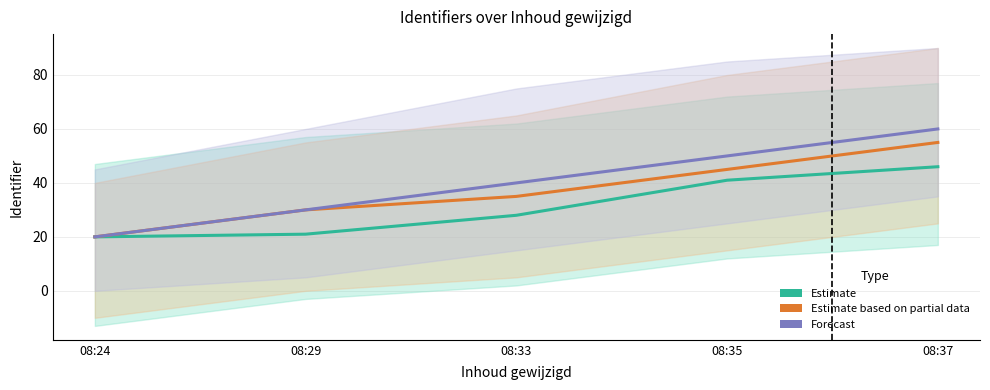

What is the highest value of the Estimate series?

46